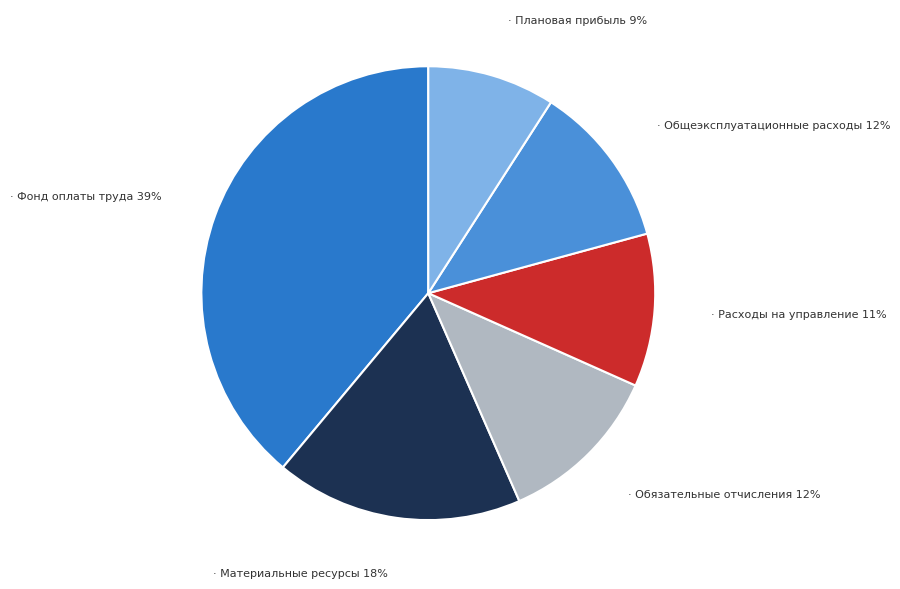

How many slices are in this pie chart?

6